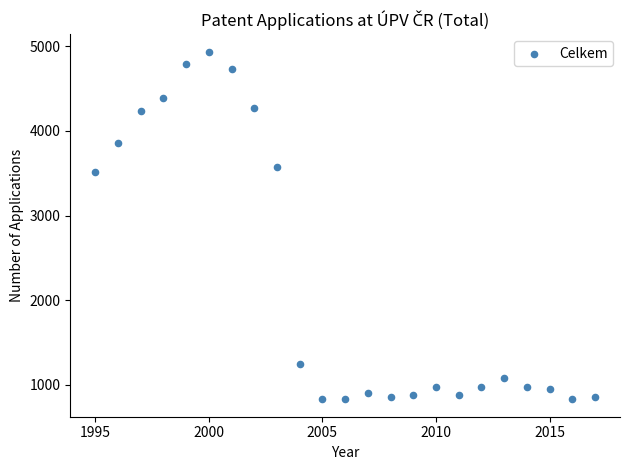

What is the range of X values (max minus min)?

22